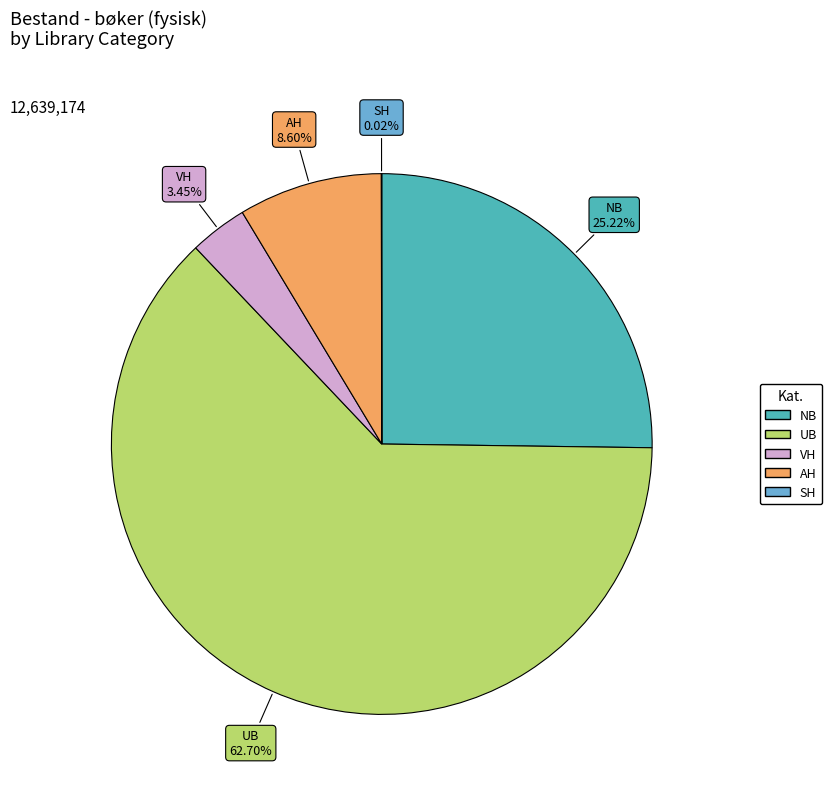

Which has a higher value, NB or UB?

UB